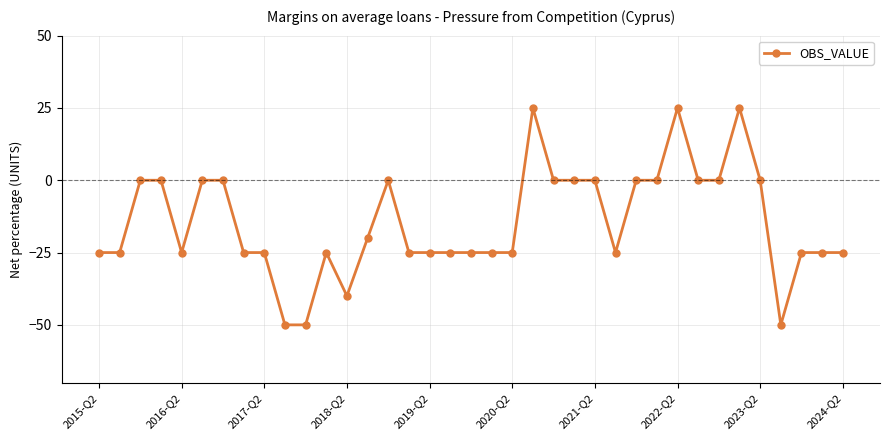

What is the average value?

-14